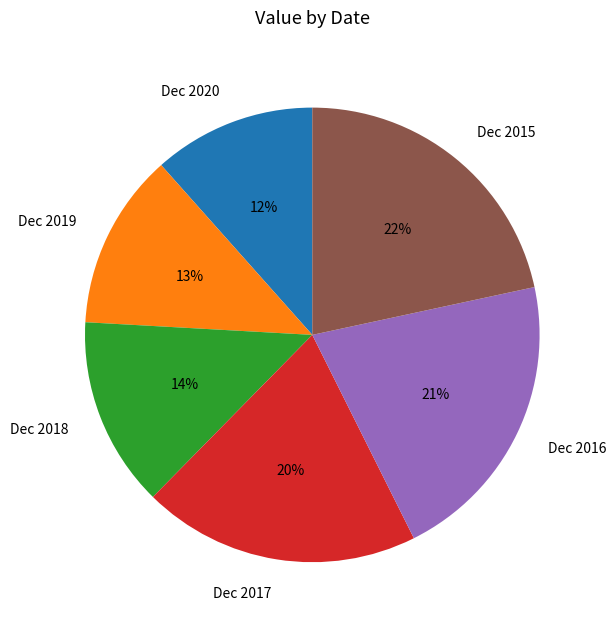

How many segments does this pie chart have?

6